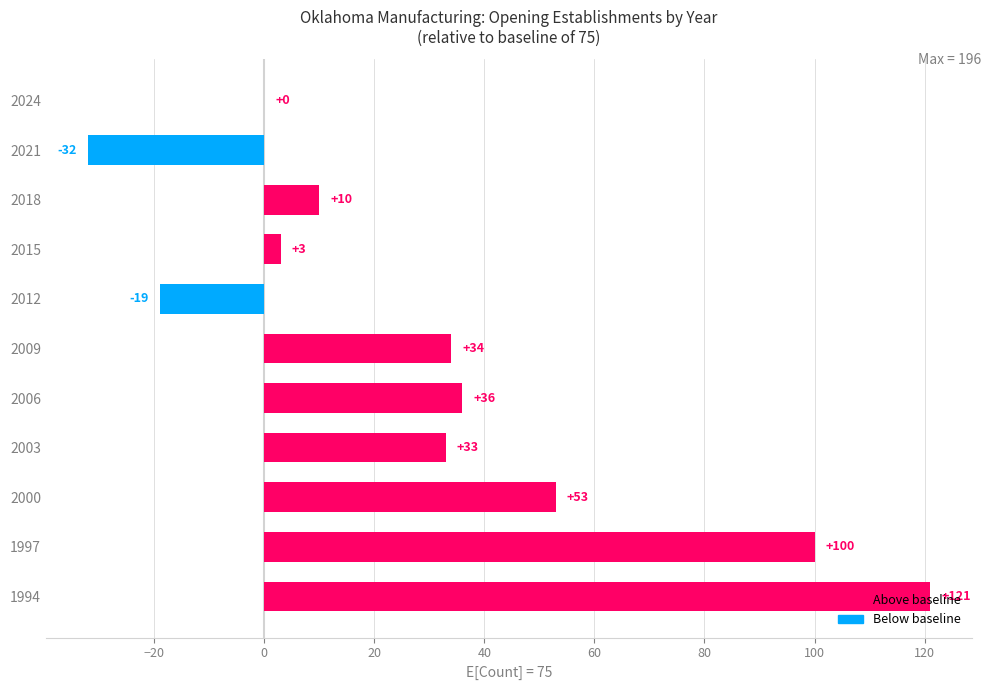

The value at 2009 is 52. True or false?

False